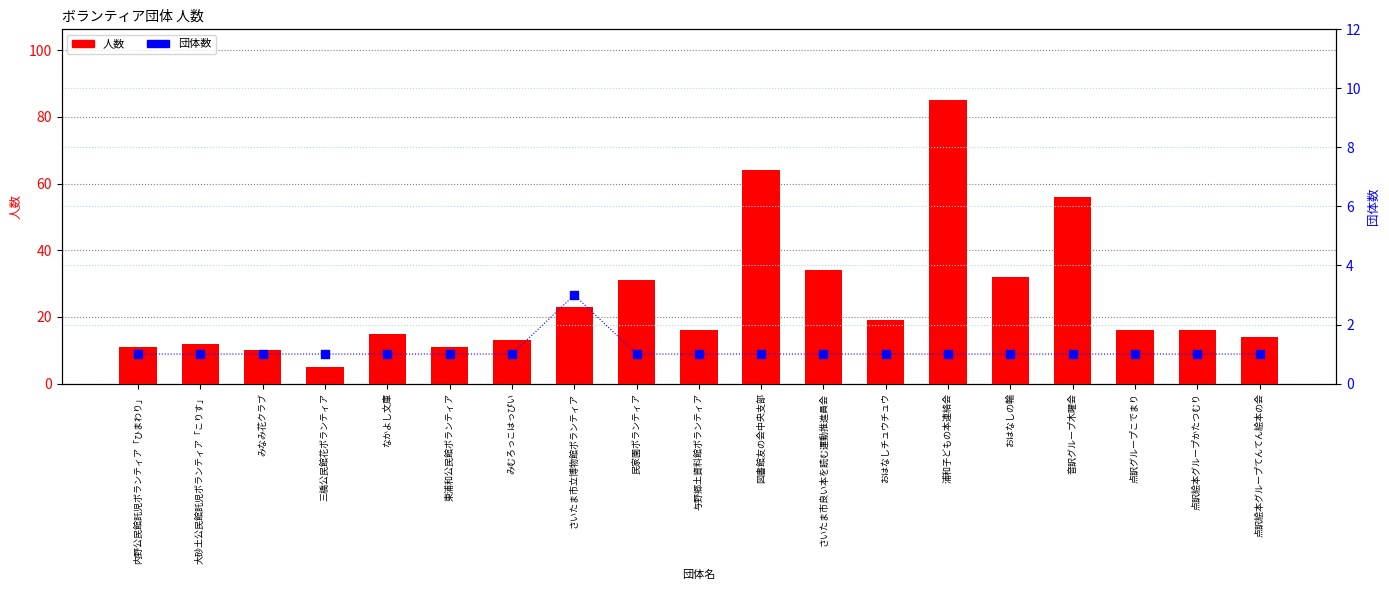

Is the value of 人数 at さいたま市良い本を読む運動推進員会 greater than the value of 団体数 at みなみ花クラブ?

Yes